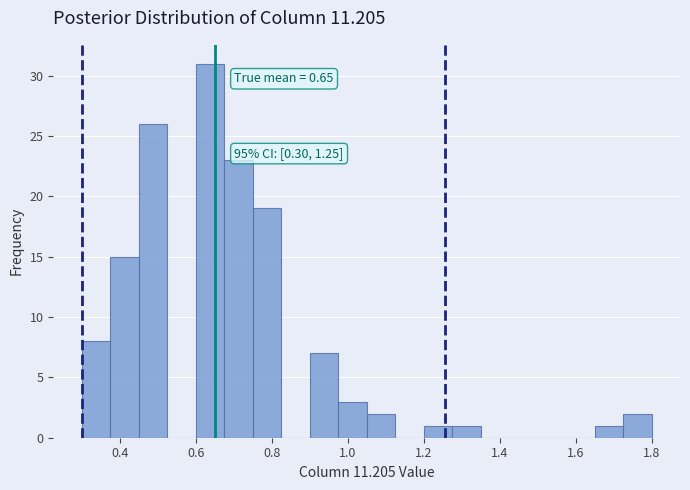

Read against the x-axis, roughly where is the centre of the tallest bar?

0.64